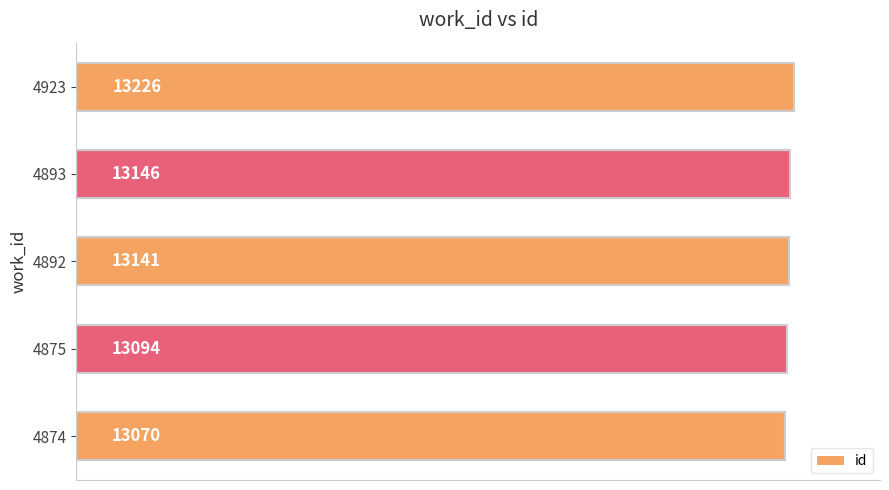

How many data points are less than 13141?

2